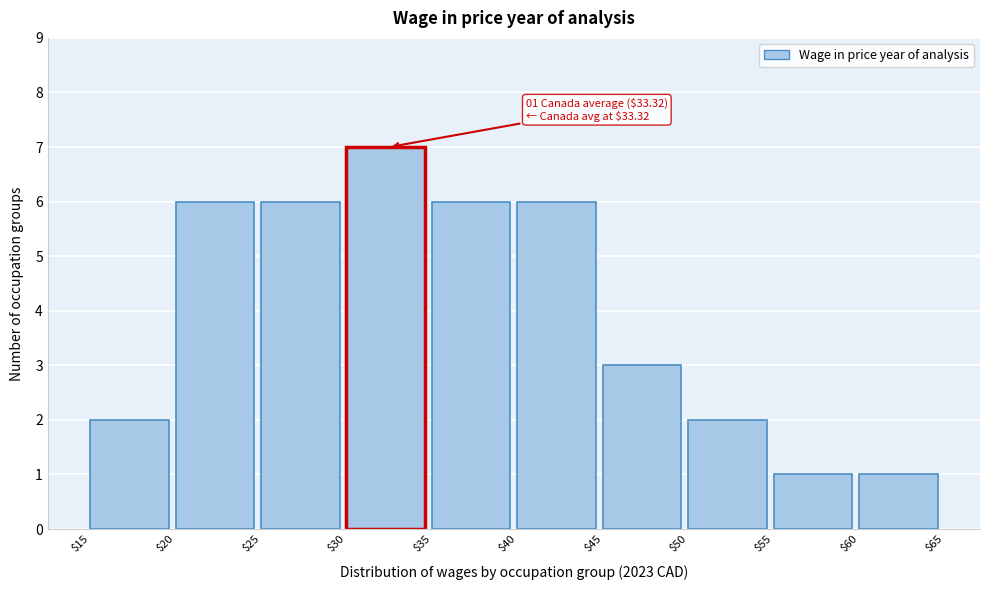

Over which range of the x-axis is the bar tallest?

$30 to $35